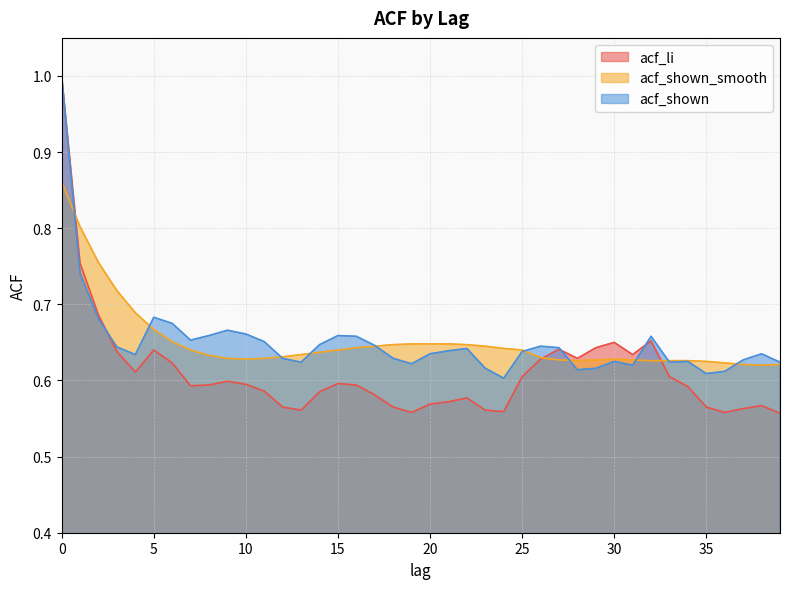

What is the spread (max minus min) of values at 1?

0.1